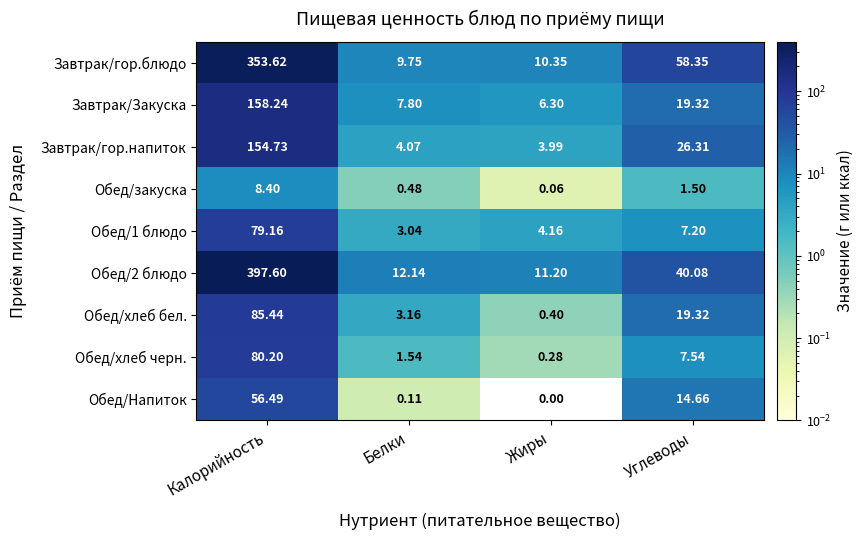

Which series has the largest total across all categories?

Обед/2 блюдо